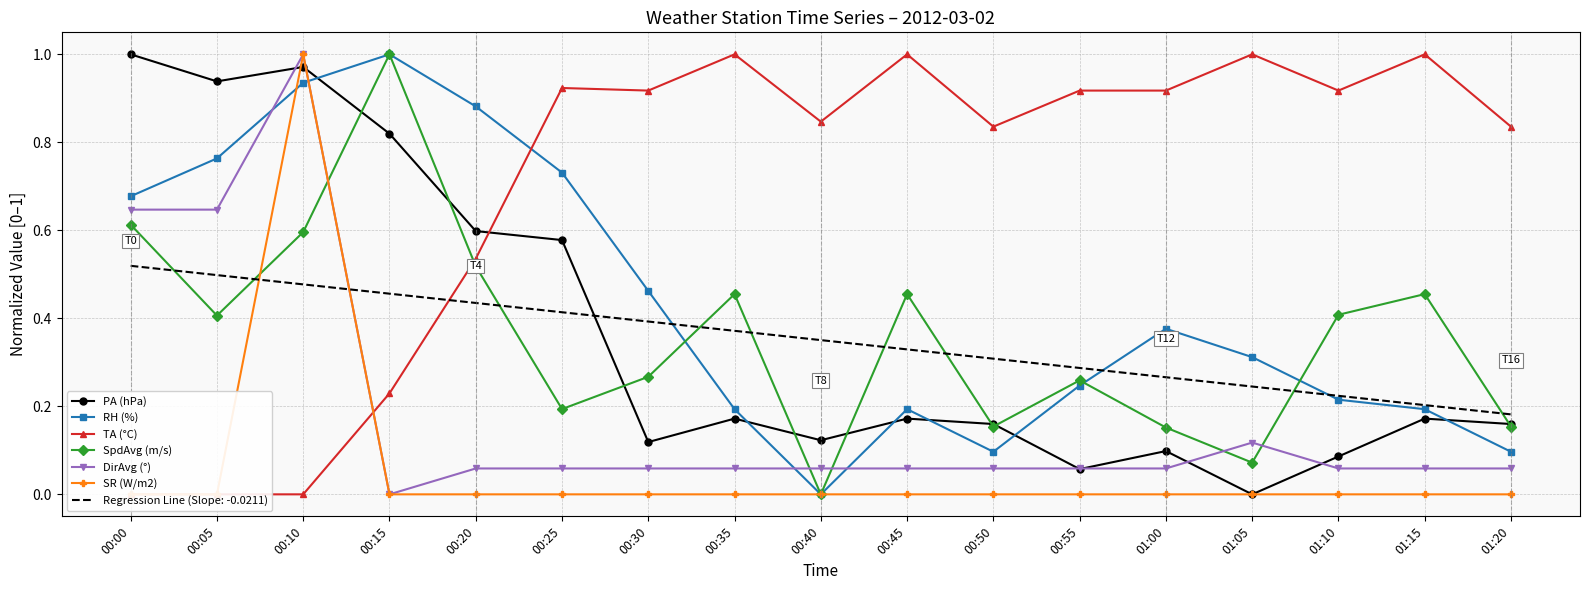

Is this an area chart (filled region under the line)?

No